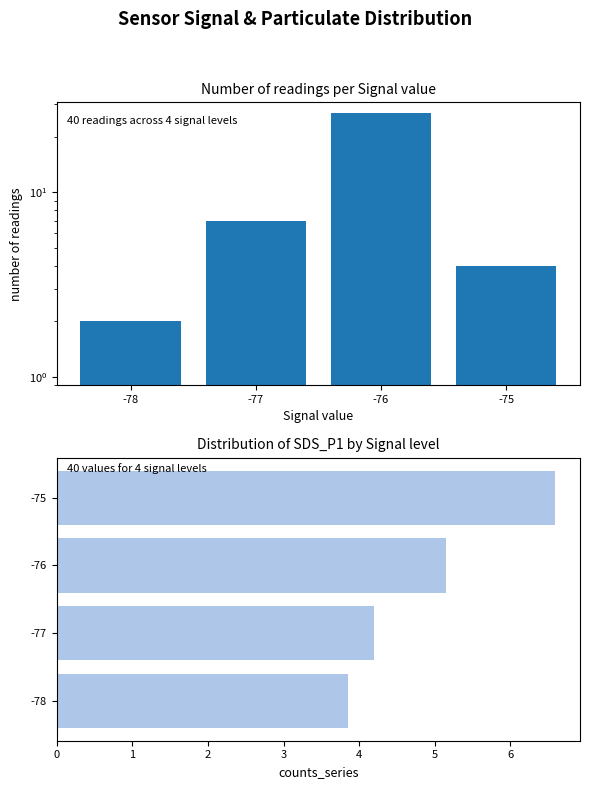

Does the chart contain stacked bars?

No